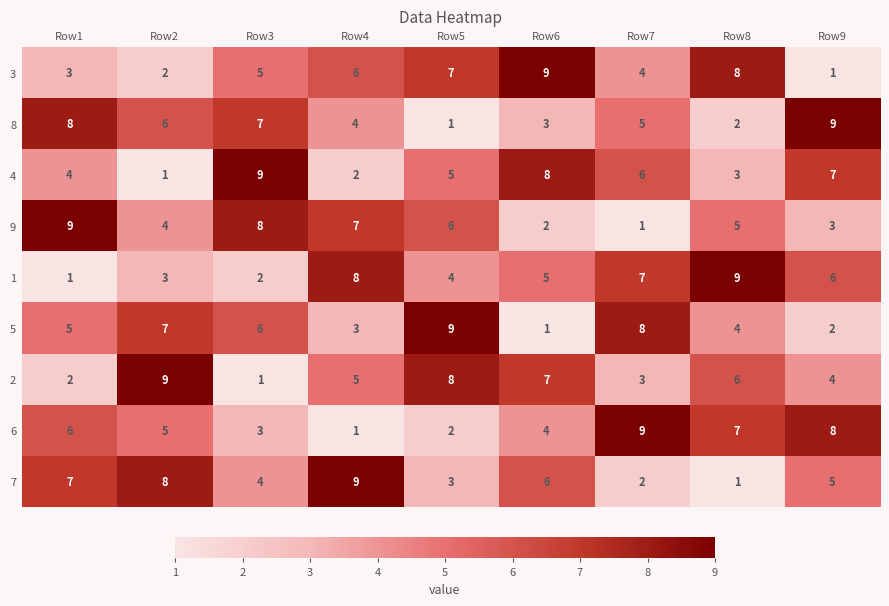

How many 3 values are between 3 and 7?

5